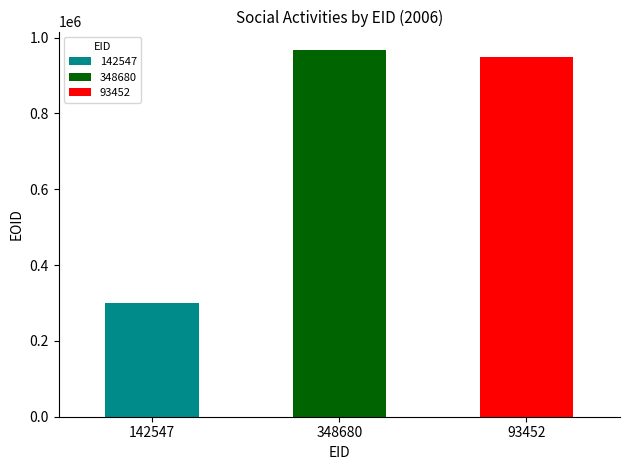

What is the difference between the 348680 values at 348680 and 93452?

8737